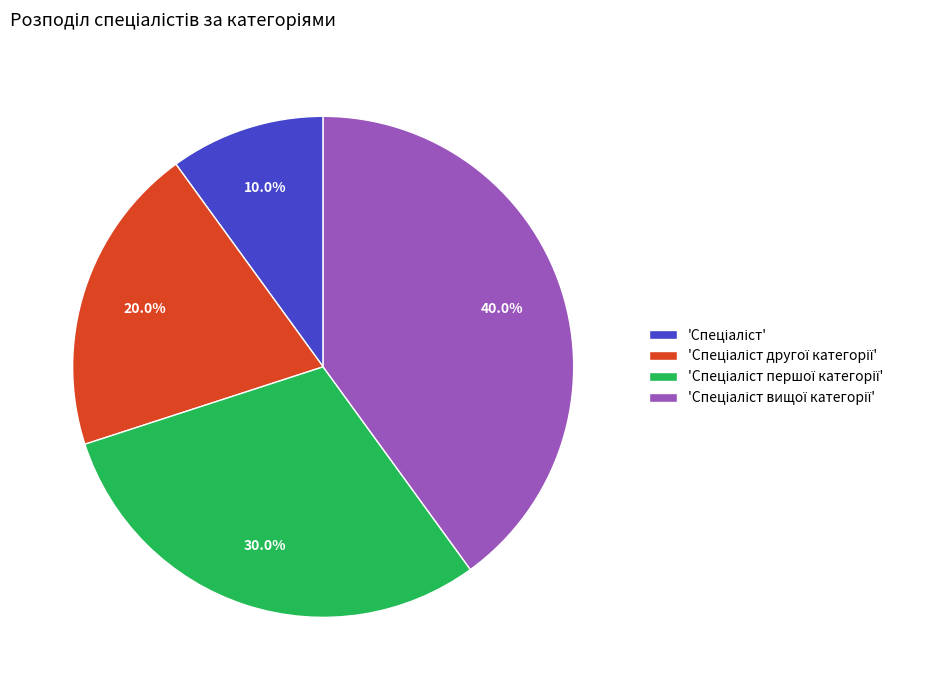

Does any single category account for the majority?

No